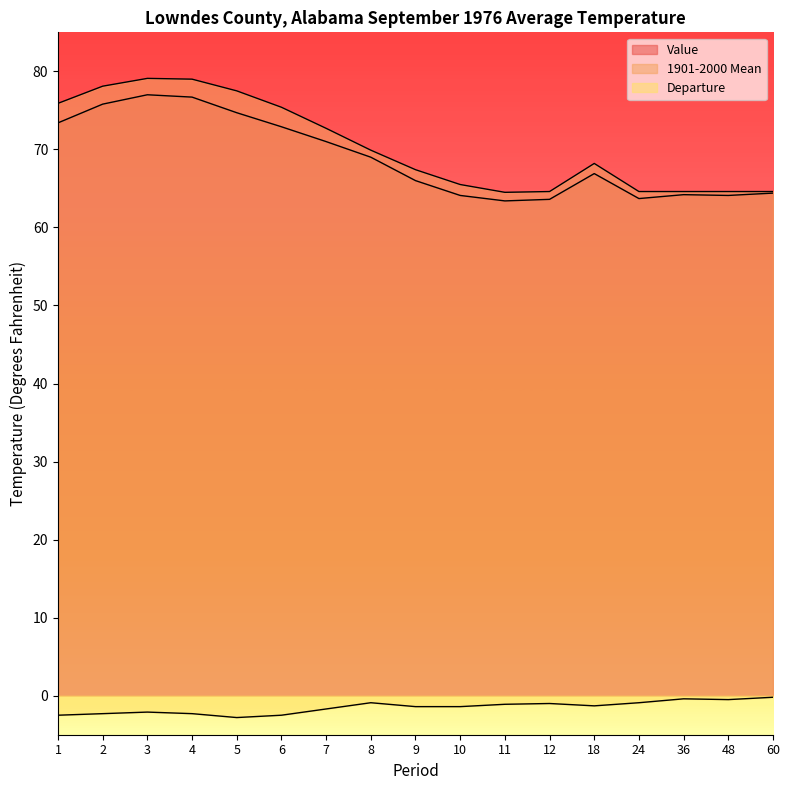

What are all the series names shown in the legend?

Value, 1901-2000 Mean, Departure